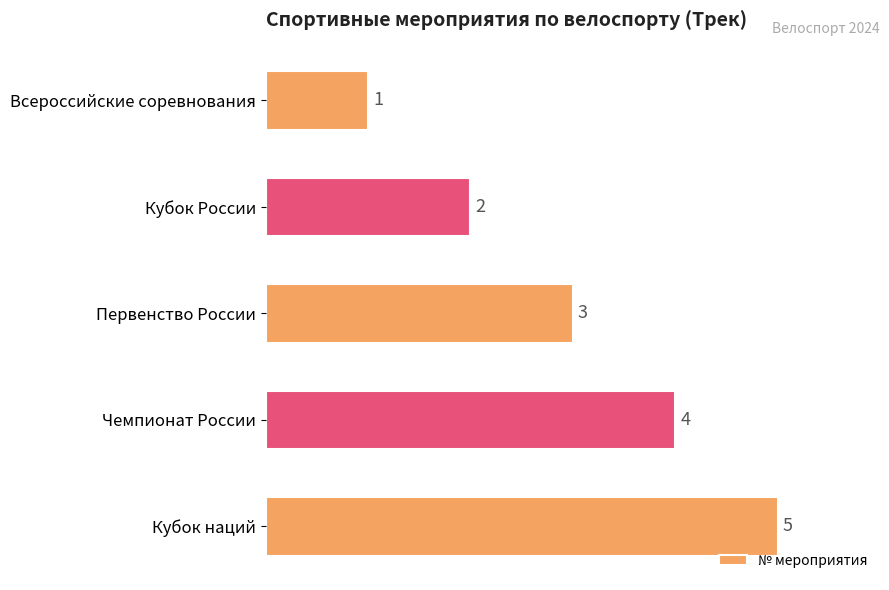

Read the value at Первенство России.

3